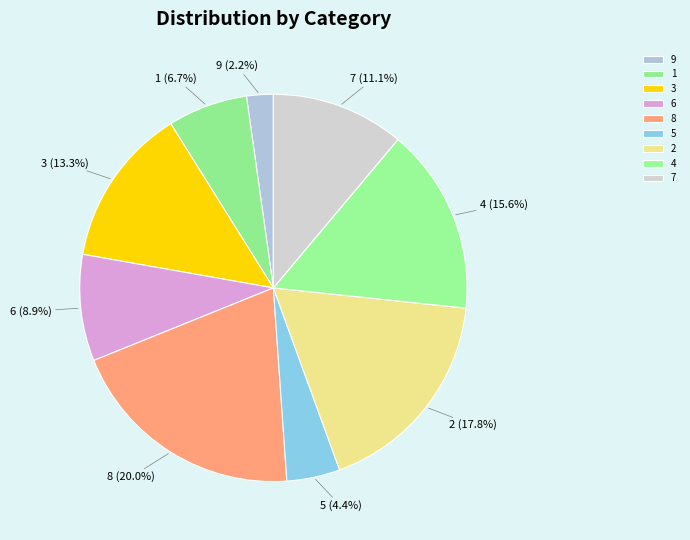

Is it true that 2 is 23% of the pie?

False